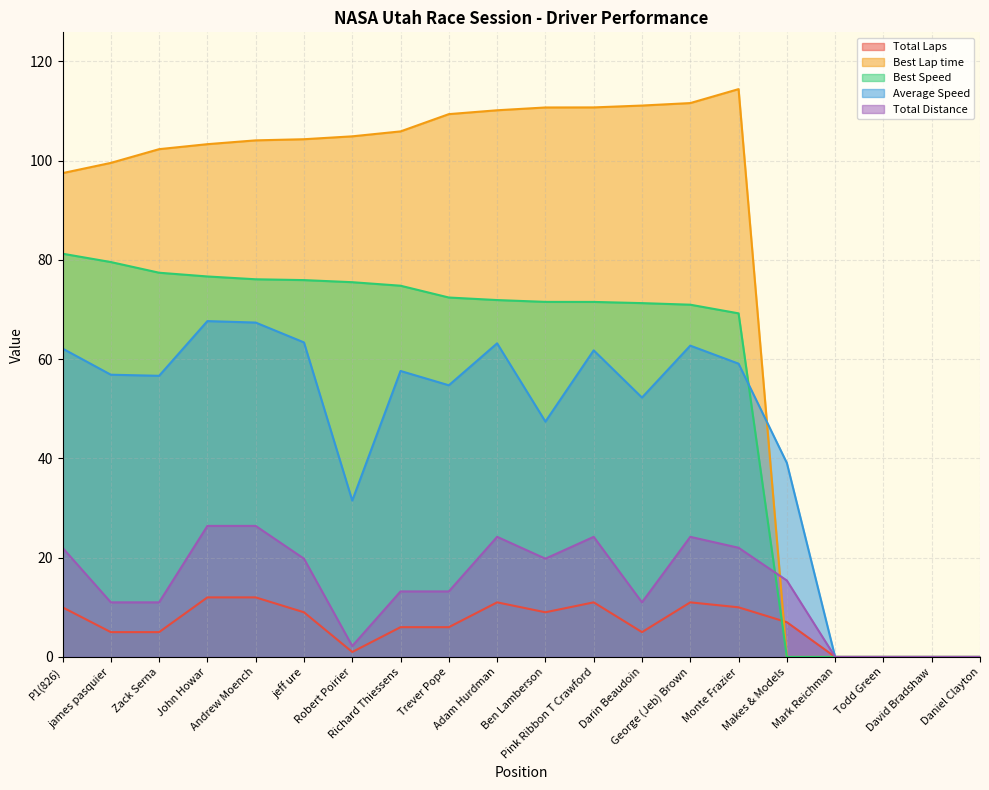

Which series has the widest spread of values?

Best Lap time